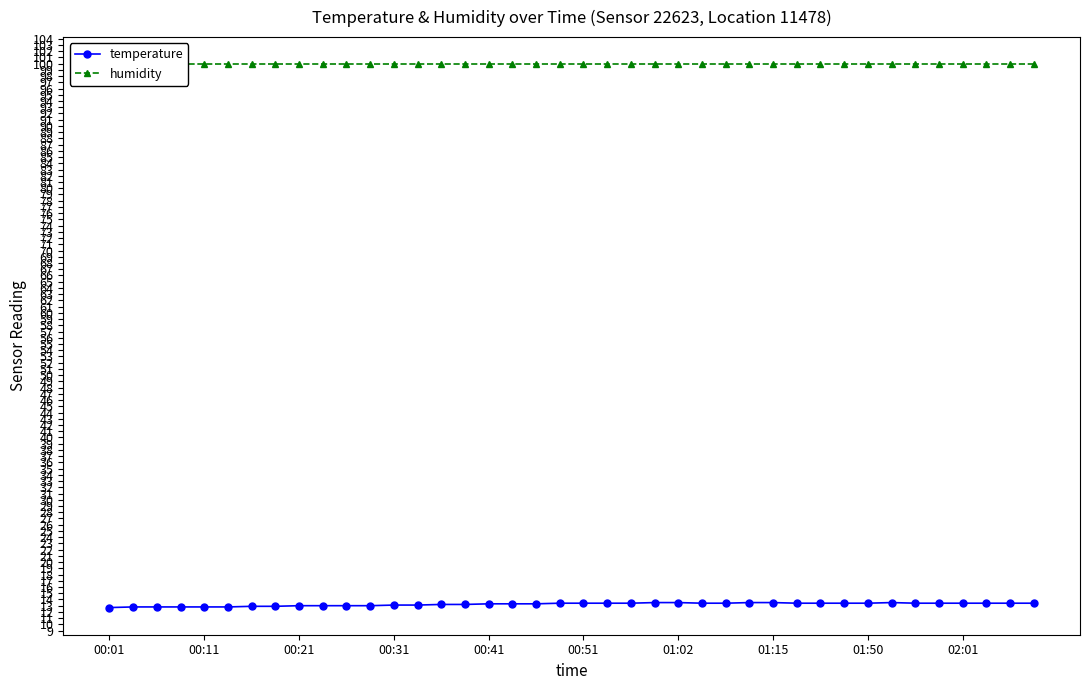

Reading left to right, what are all the values shown in this chart?

temperature: 12.7	12.8	12.8	12.8	12.8	12.8	12.9	12.9	13.0	13.0	13.0	13.0	13.1	13.1	13.2	13.2	13.3	13.3	13.3	13.4	13.4	13.4	13.4	13.5	13.5	13.4	13.4	13.5	13.5	13.4	13.4	13.4	13.4	13.5	13.4	13.4	13.4	13.4	13.4	13.4
humidity: 99.9	99.9	99.9	99.9	99.9	99.9	99.9	99.9	99.9	99.9	99.9	99.9	99.9	99.9	99.9	99.9	99.9	99.9	99.9	99.9	99.9	99.9	99.9	99.9	99.9	99.9	99.9	99.9	99.9	99.9	99.9	99.9	99.9	99.9	99.9	99.9	99.9	99.9	99.9	99.9